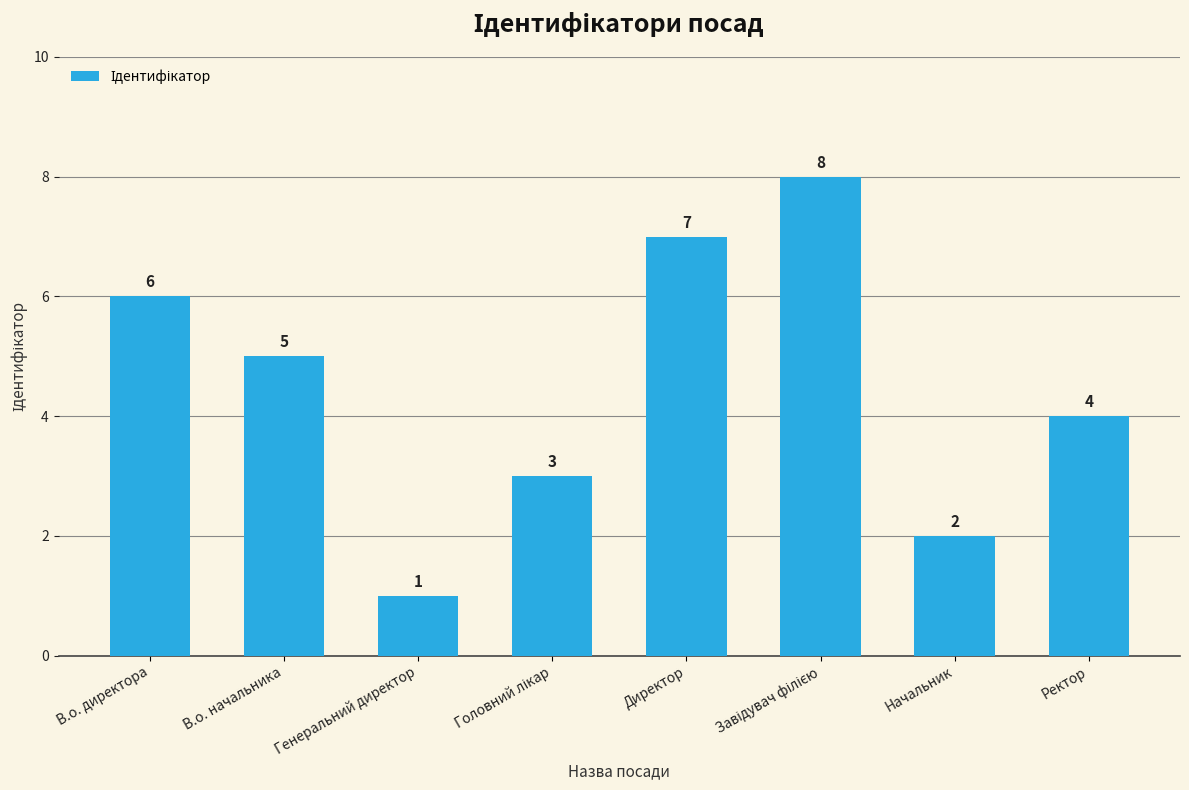

Count the number of categories in the chart.

8